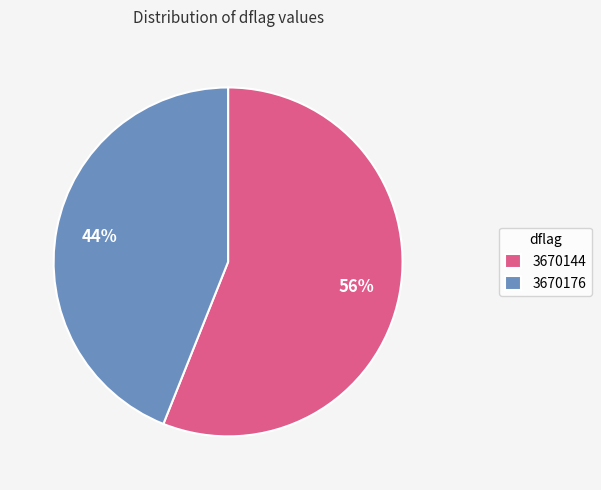

Approximately how many times larger is the value at 3670144 compared to 3670176?

1.3